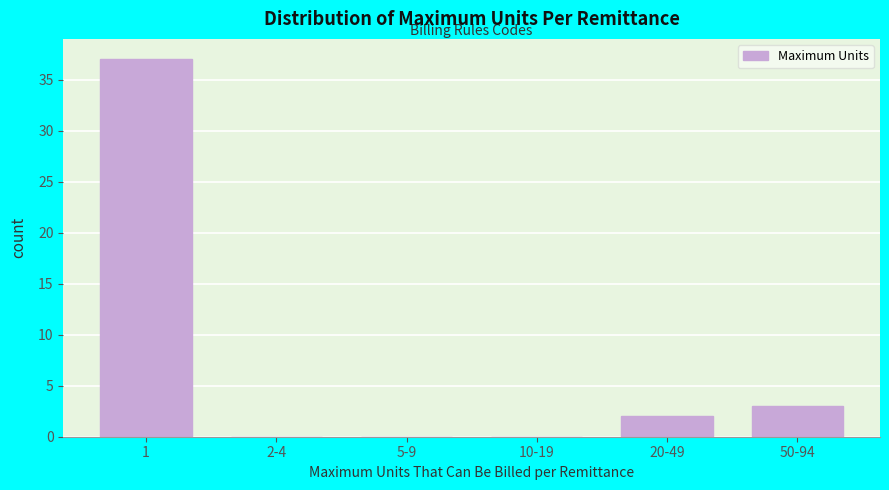

Reading right to left, list all the values displayed in this chart.

50-94=3	20-49=2	10-19=0	5-9=0	2-4=0	1=37